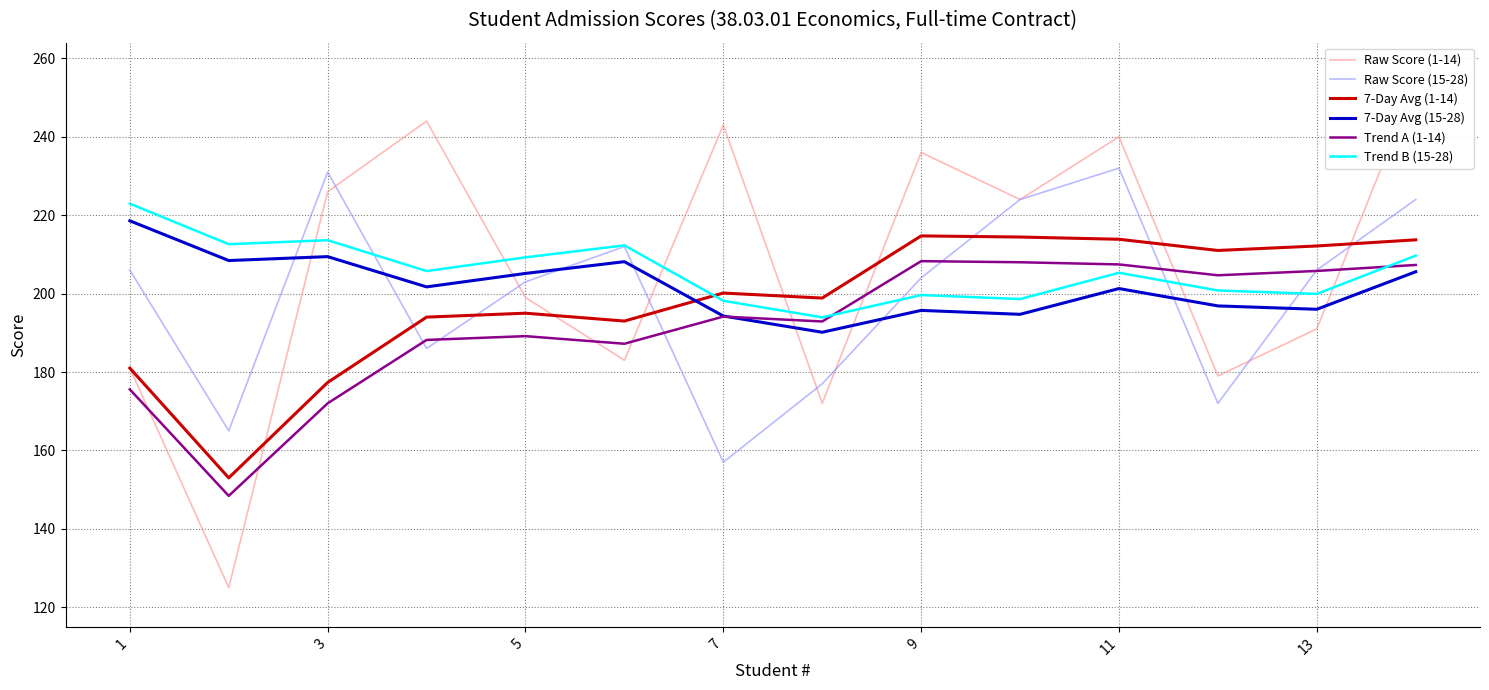

What is the highest value of the 7-Day Avg (1-14) series?

214.7